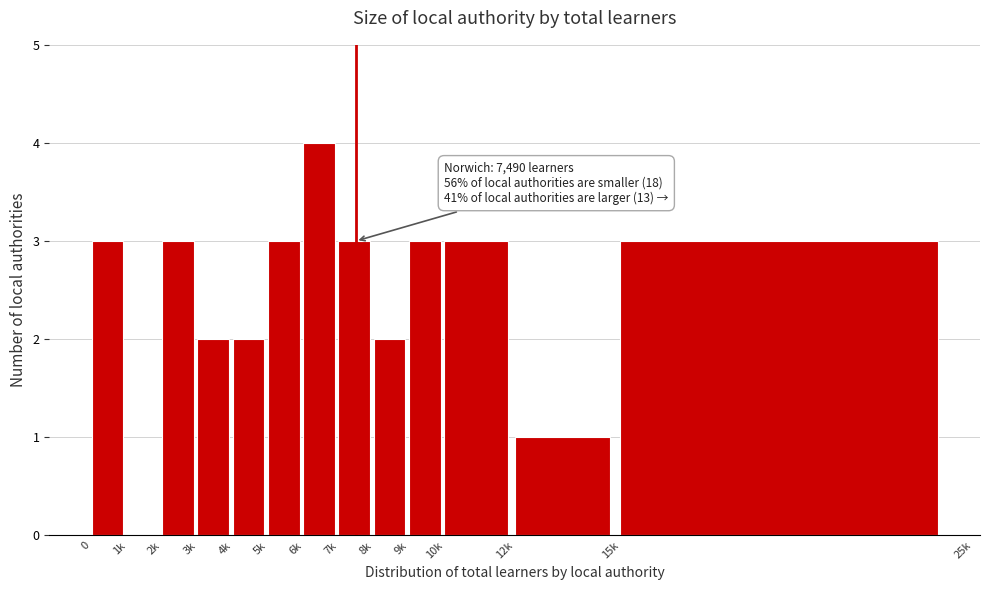

Reading right to left, what are all the values shown in this chart?

15k=3	12k=1	10k=3	9k=3	8k=2	7k=3	6k=4	5k=3	4k=2	3k=2	2k=3	1k=0	0=3